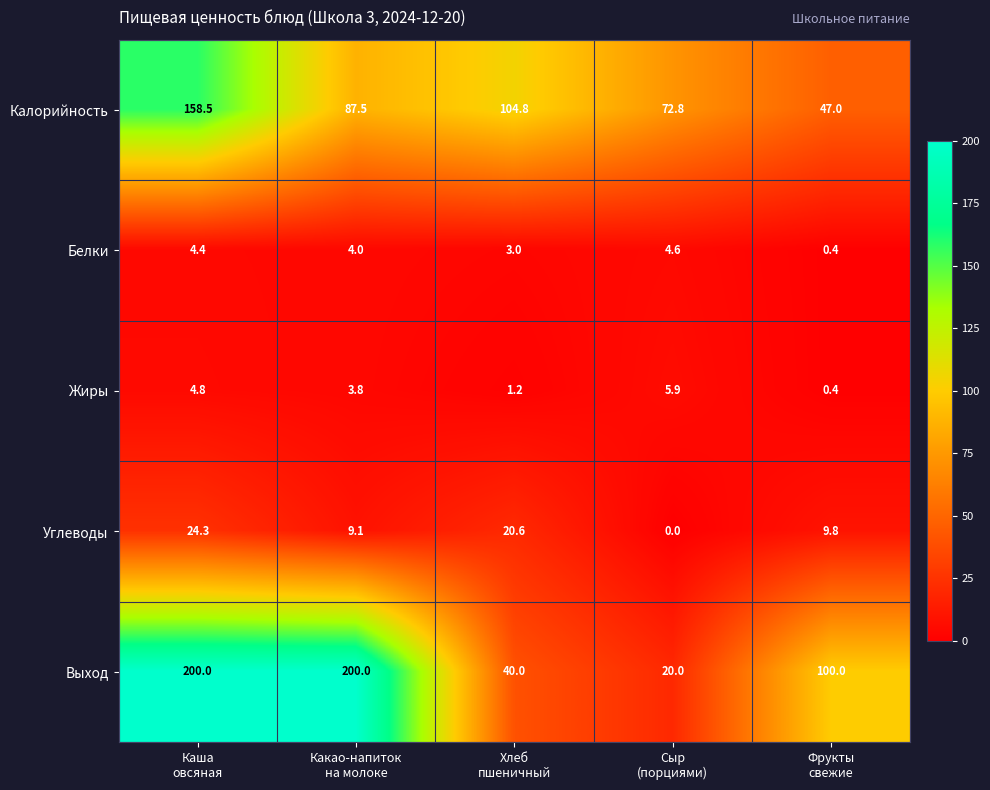

Count the number of data series in this chart.

5